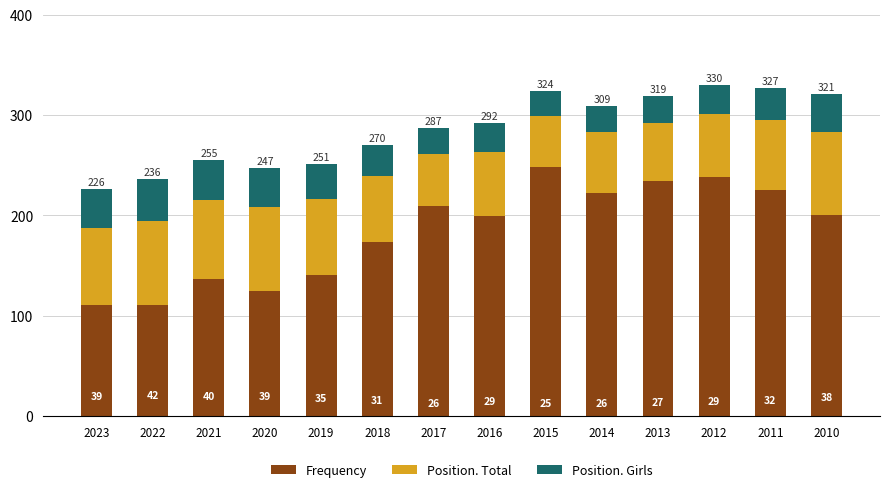

How many data points does each series have?

14